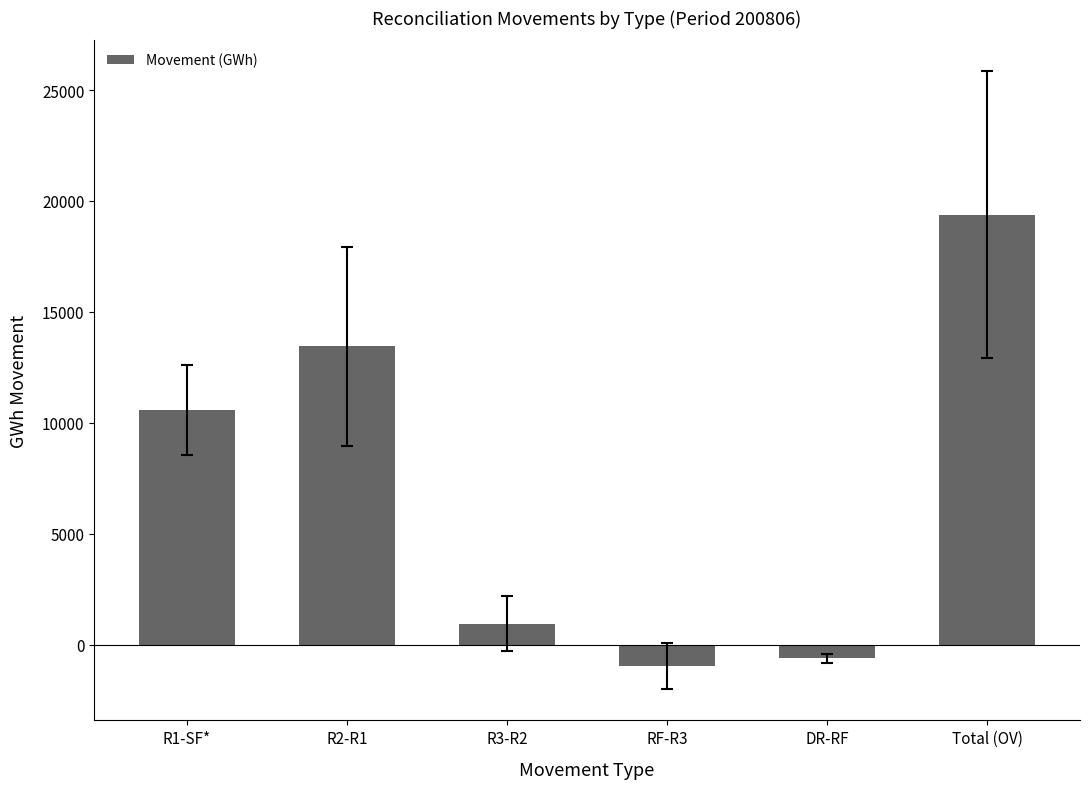

What is the minimum value shown in the chart?

-984.8